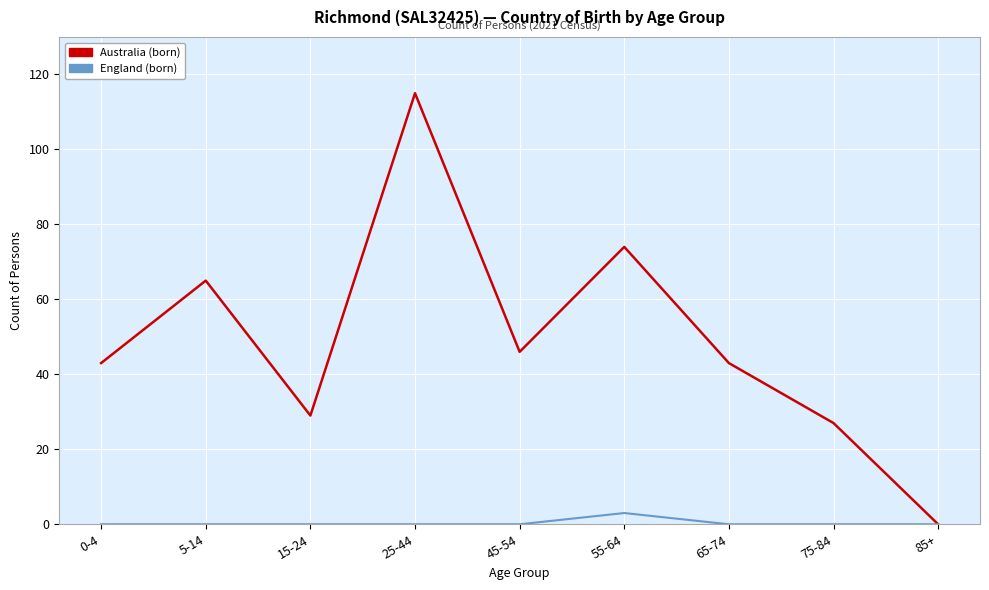

What is the greatest value displayed?

115